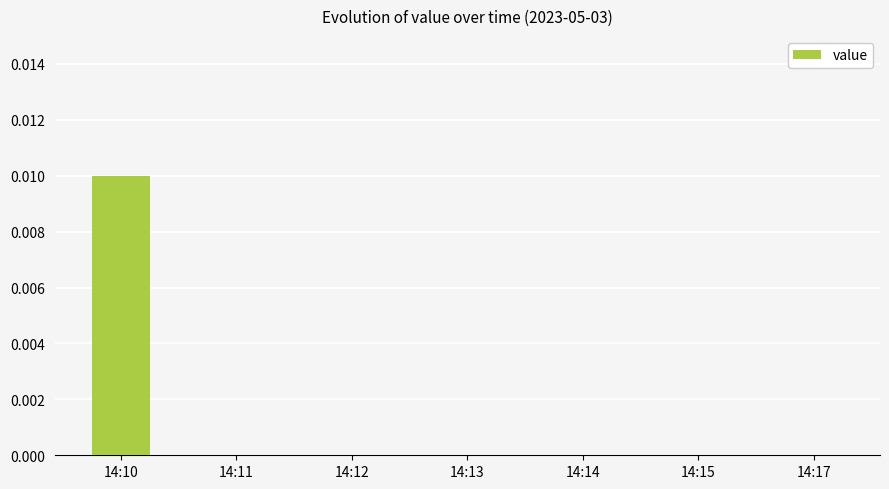

Which category has the highest value across all series?

14:10